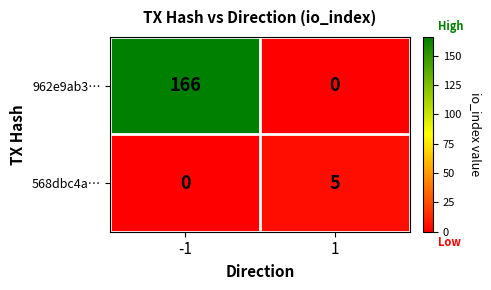

Reading left to right, what are all the values shown in this chart?

962e9ab3…: 166	0
568dbc4a…: 0	5